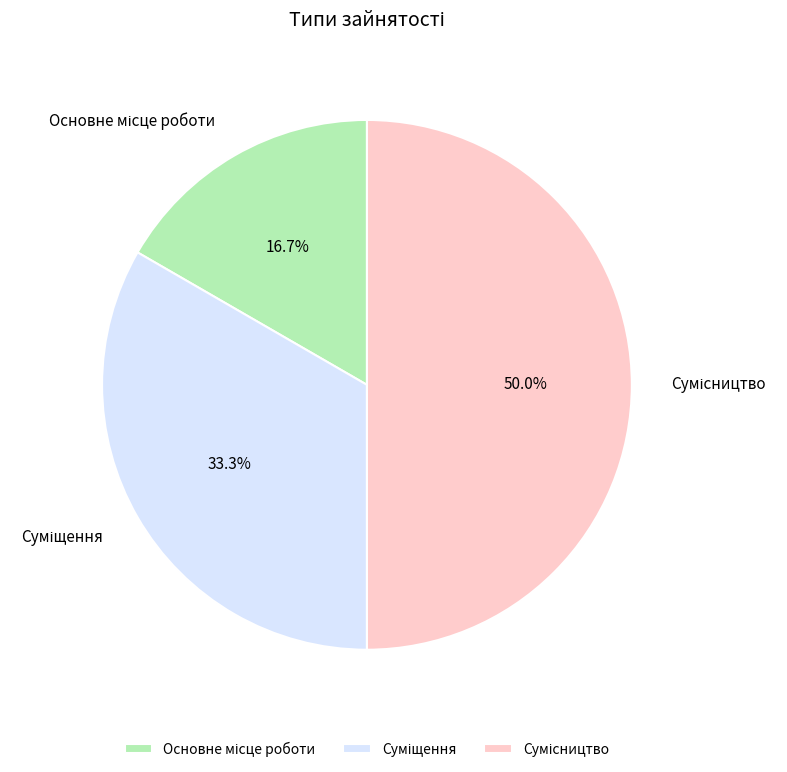

Count the number of slices in the pie.

3